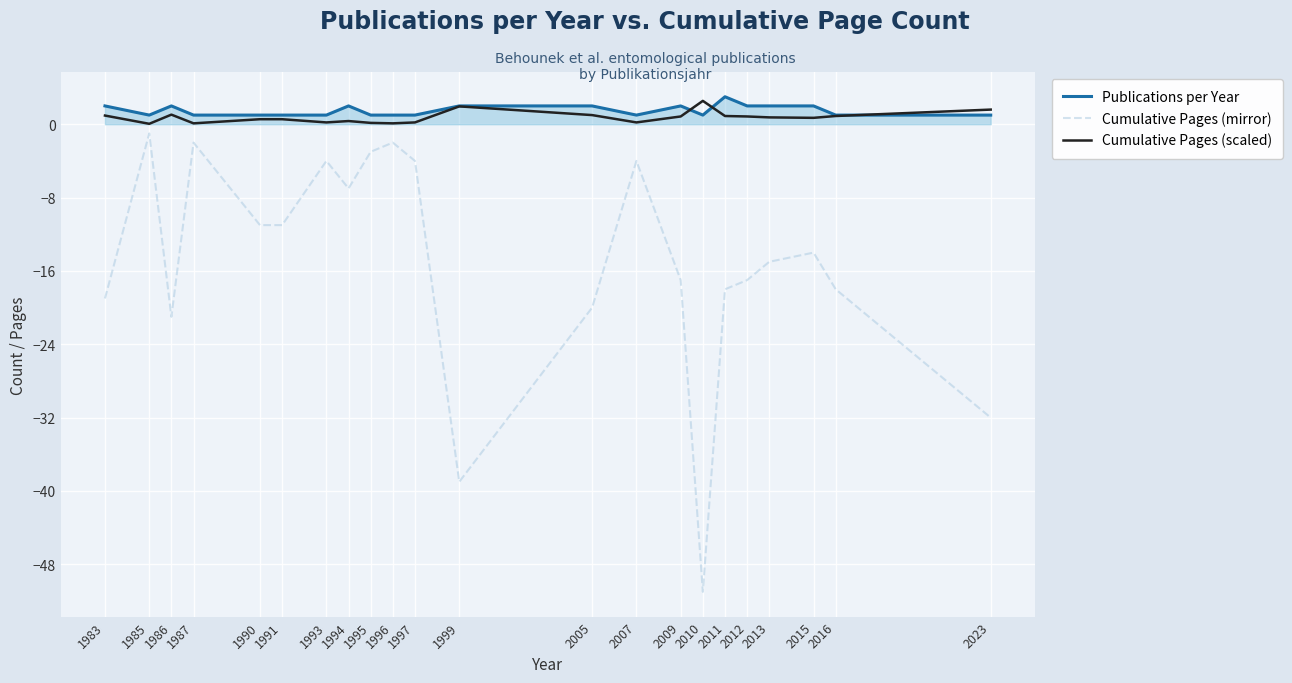

Where is the first local maximum for Cumulative Pages (mirror)?

1985